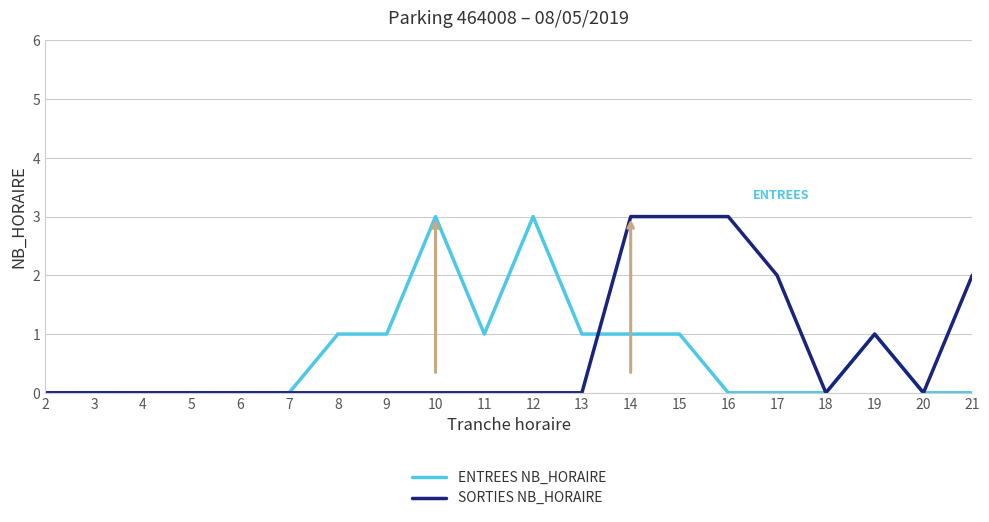

Is it true that SORTIES NB_HORAIRE equals 0 at 6?

True